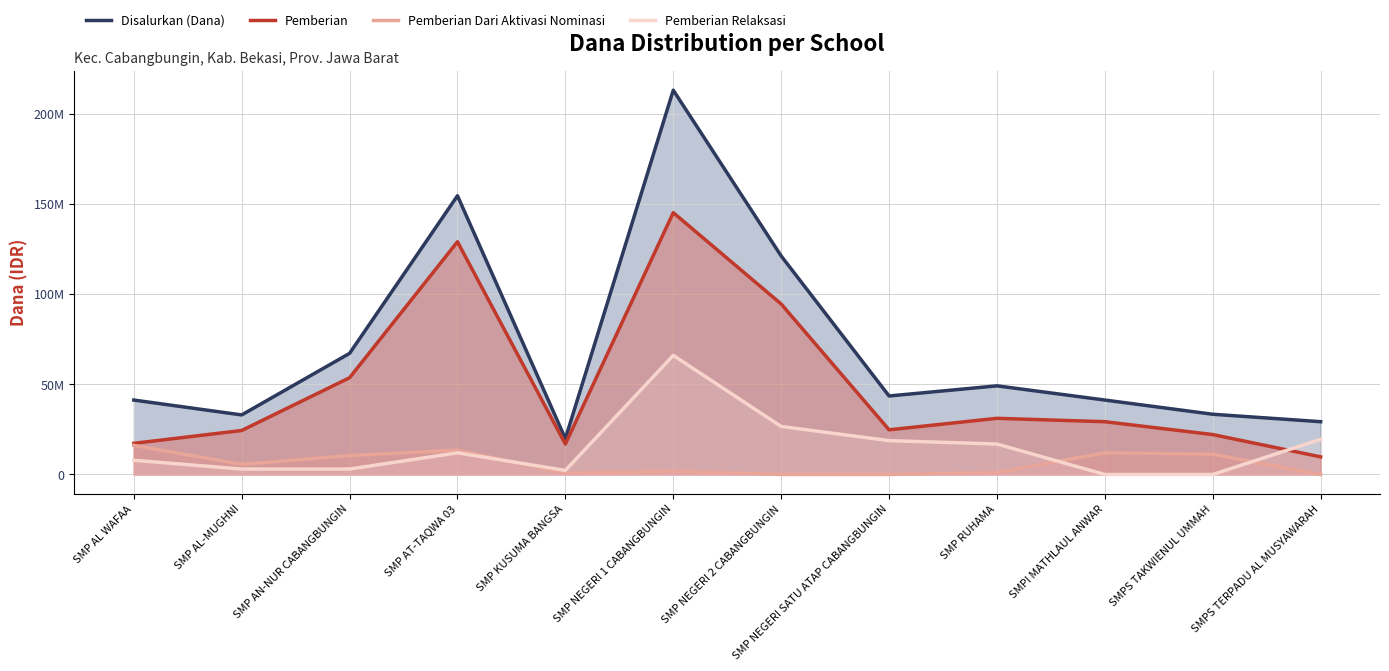

How many values in Pemberian Relaksasi are above zero?

10